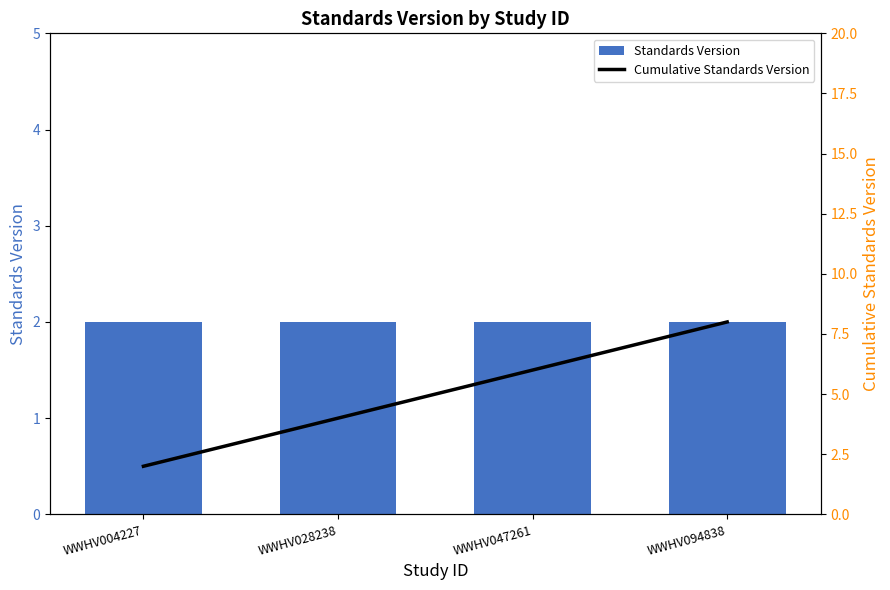

What is the value of the Cumulative Standards Version bar at the 1st from the left?

2